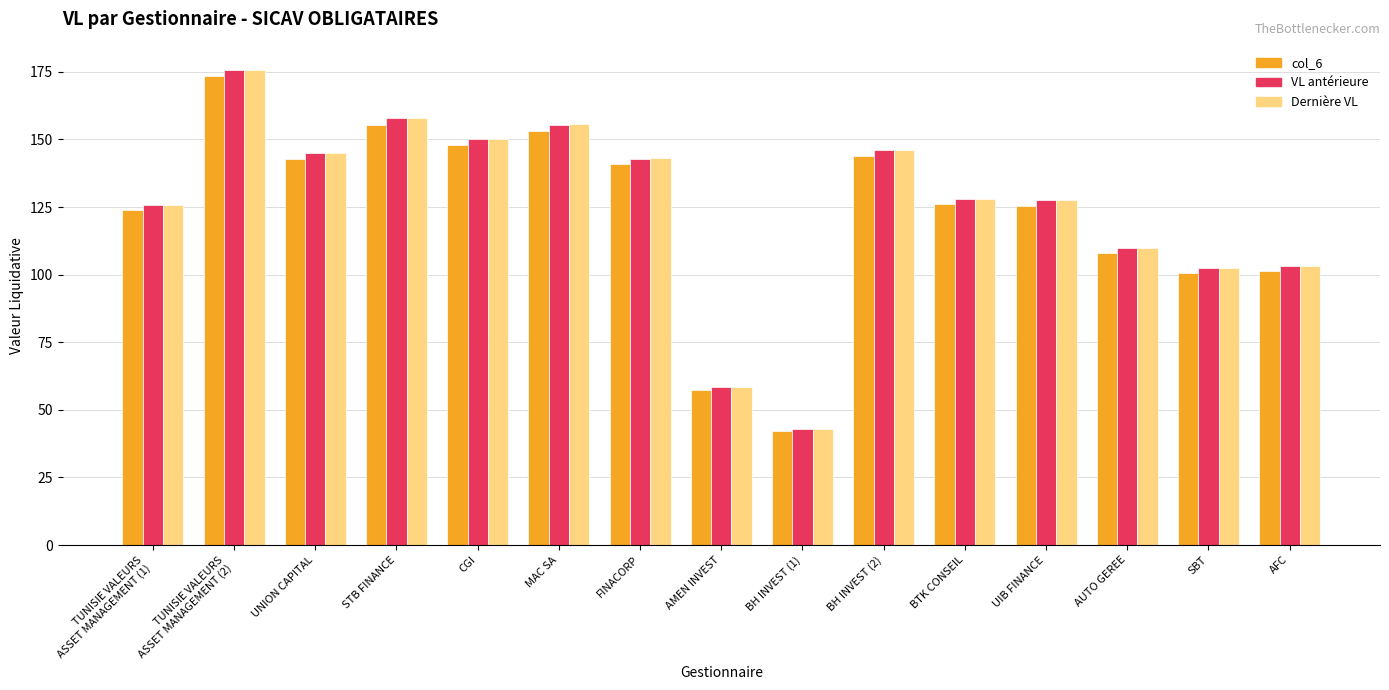

What is the difference between the second highest and second lowest values in the col_6 series?

98.1